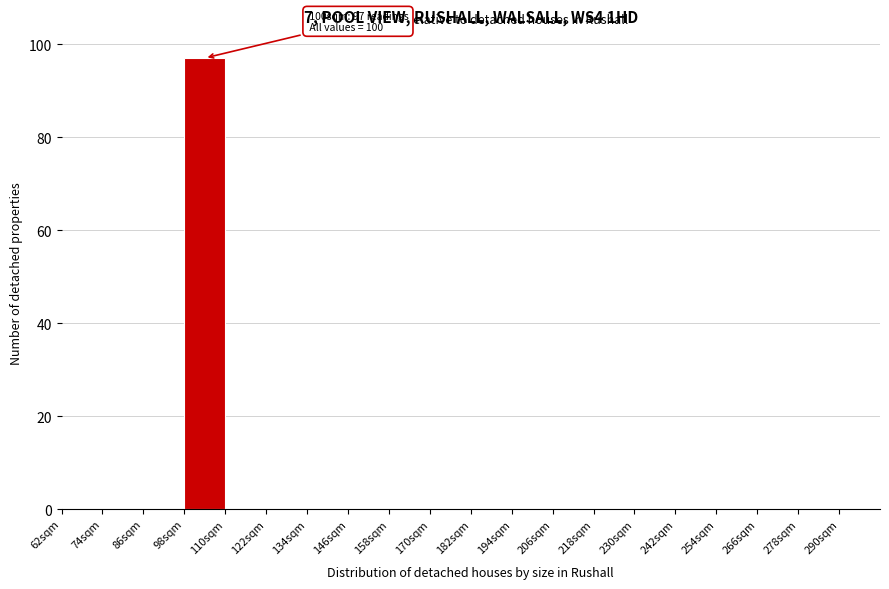

Over which range of the x-axis is the bar tallest?

98 to 110